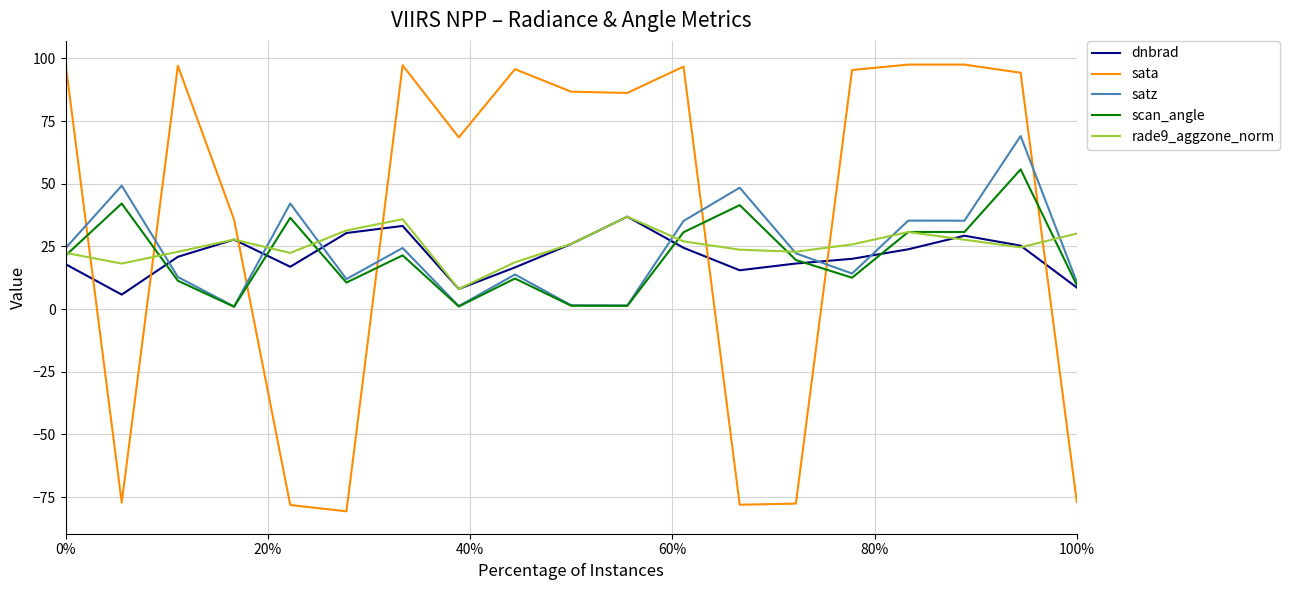

What is the smallest value displayed?

-80.7